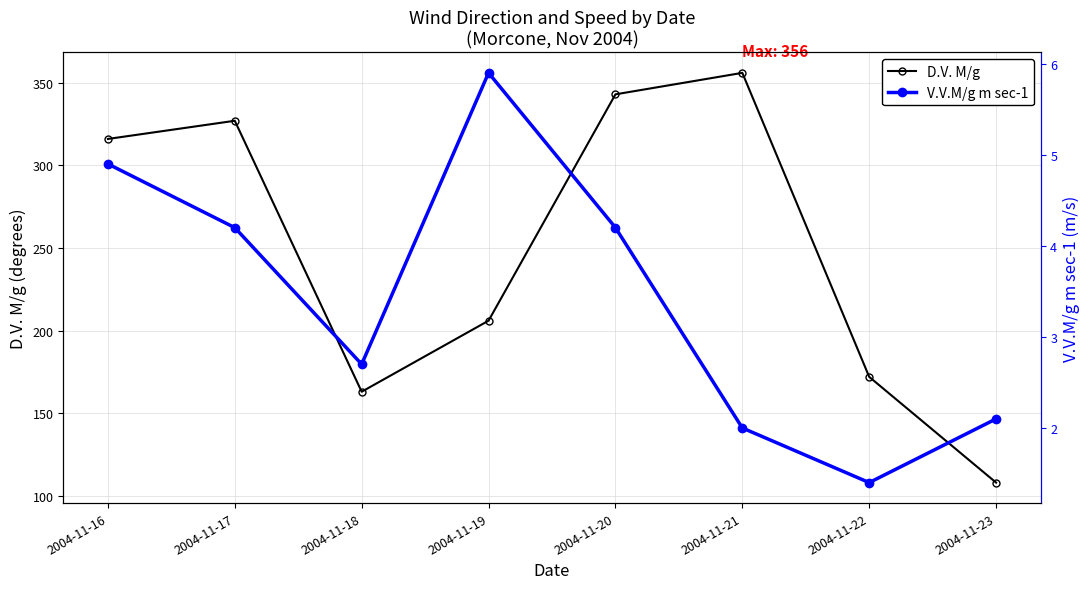

List the labels in order of V.V.M/g m sec-1 value, smallest first.

2004-11-22, 2004-11-21, 2004-11-23, 2004-11-18, 2004-11-17, 2004-11-20, 2004-11-16, 2004-11-19